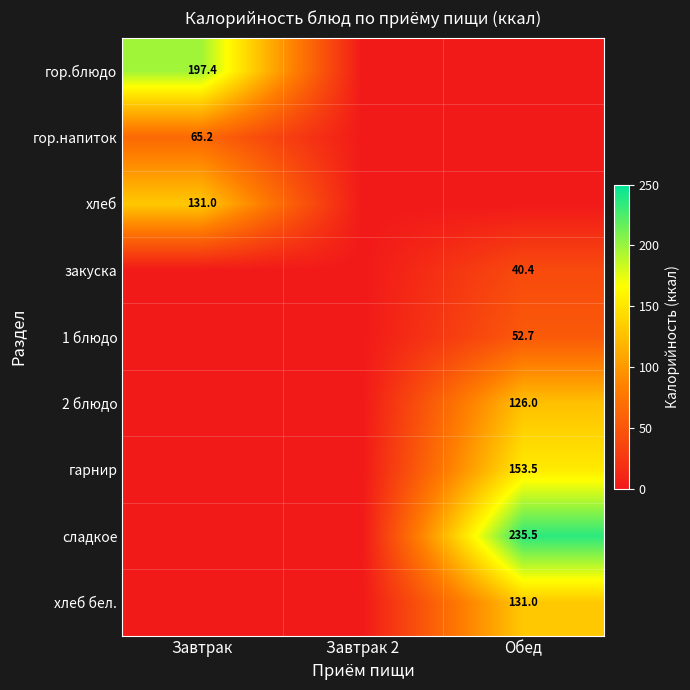

True or false: хлеб has a value of 206.0 at Завтрак.

False